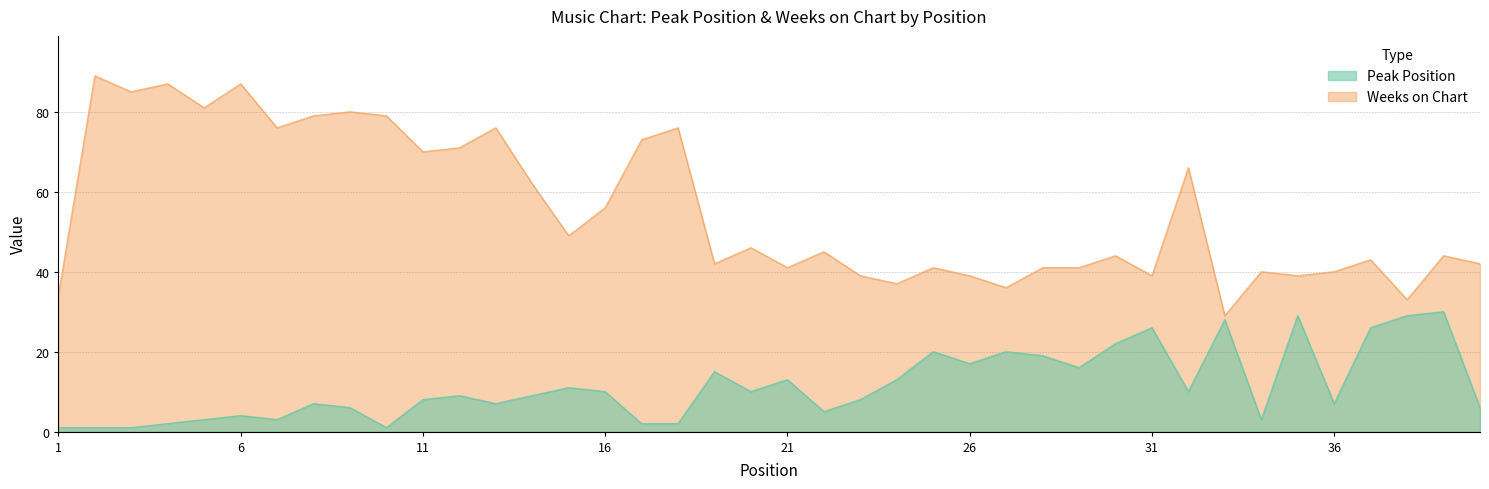

Which series has the largest range (max minus min)?

Weeks on Chart